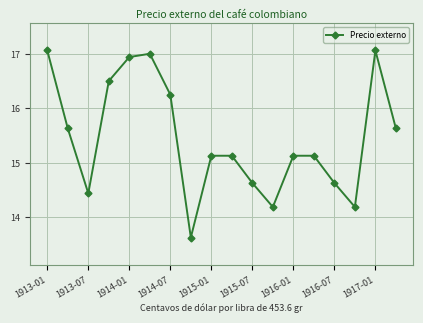

True or false: there are more than 1 points higher than both neighbors.

True